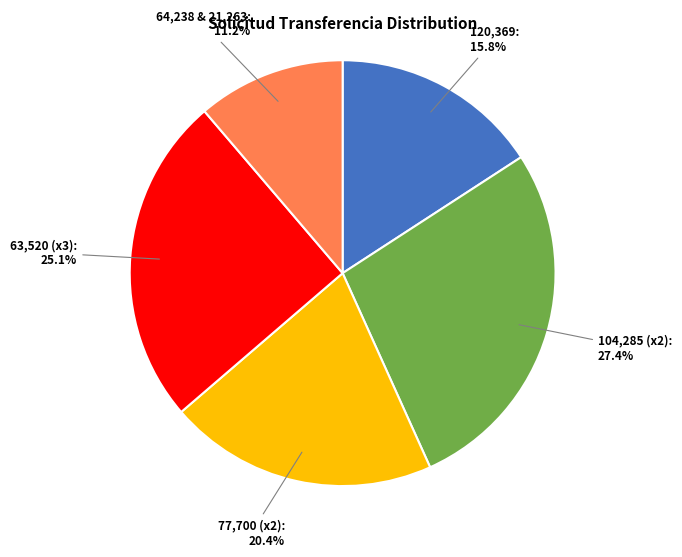

Rank the categories by value from lowest to highest.

64,238 & 21,263, 120,369, 77,700 (x2), 63,520 (x3), 104,285 (x2)